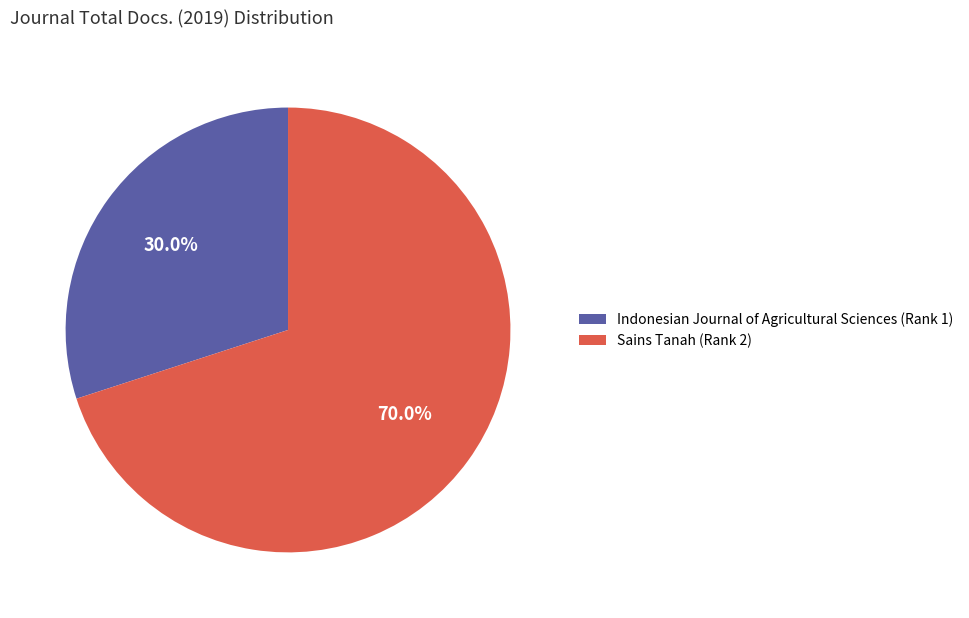

Which category has the biggest portion of the pie?

Sains Tanah (Rank 2)